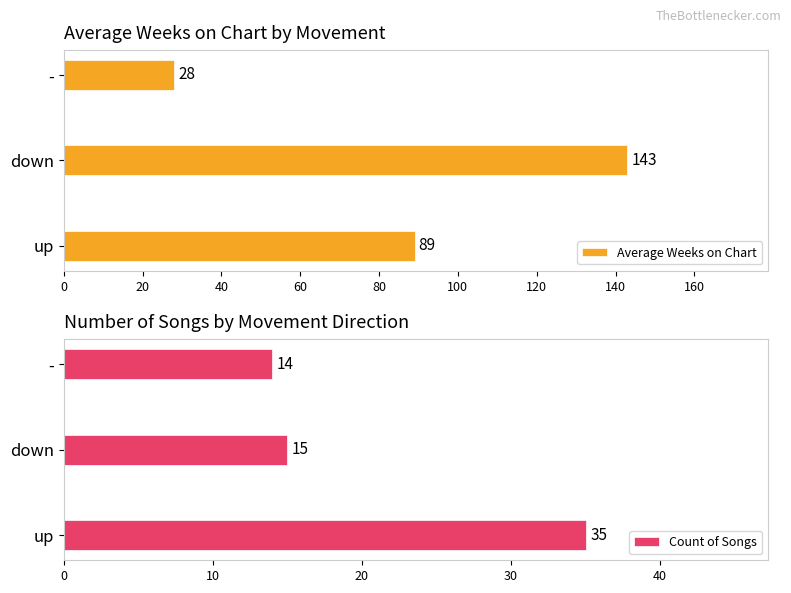

List the labels in order of Average Weeks on Chart value, largest first.

down, up, -